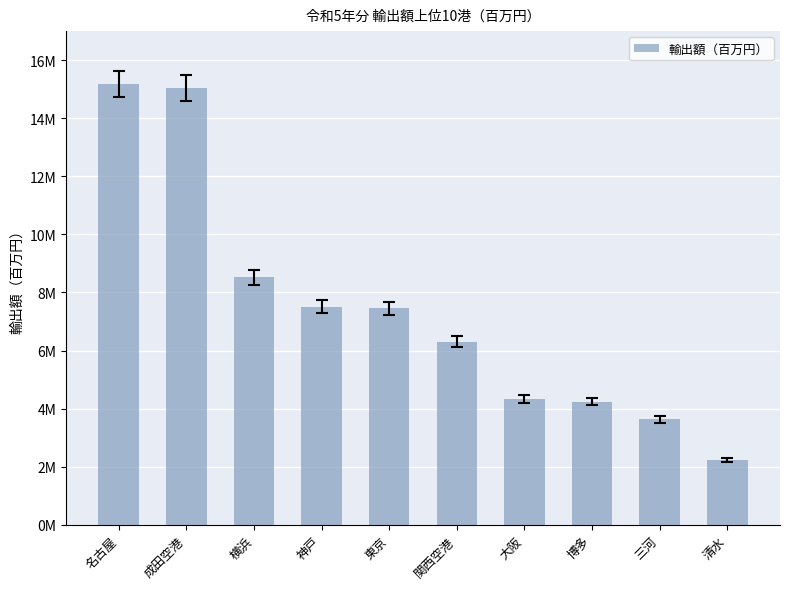

What is the minimum value shown in the chart?

2234846.6